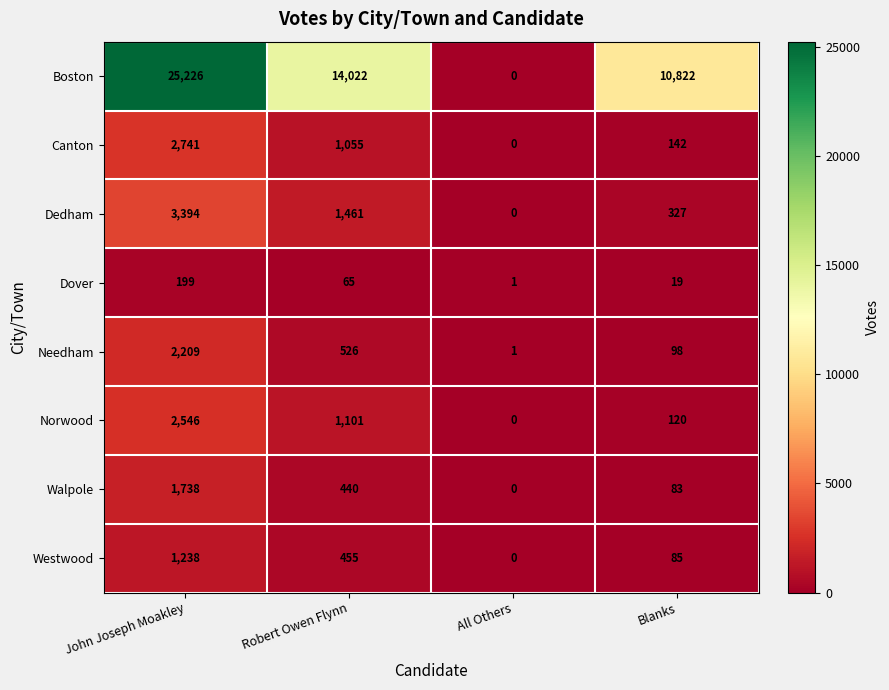

The Dover series shows 65 at Robert Owen Flynn. True or false?

True